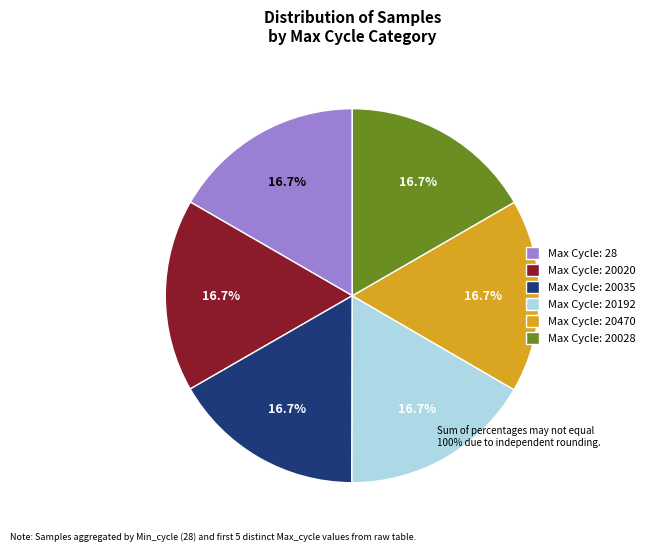

Does any single category account for the majority?

No